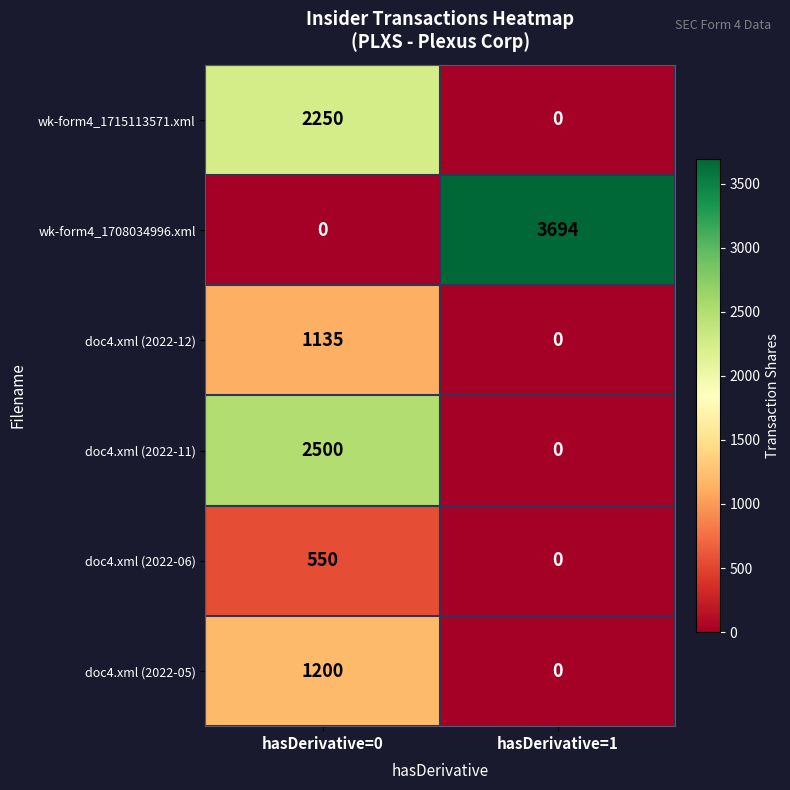

What is the total value across all series at hasDerivative=0?

7635